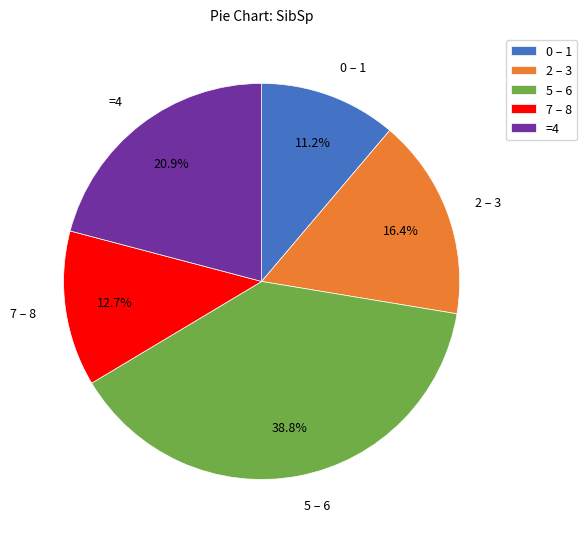

What is the total percentage of 2 – 3 and =4?

37.3%